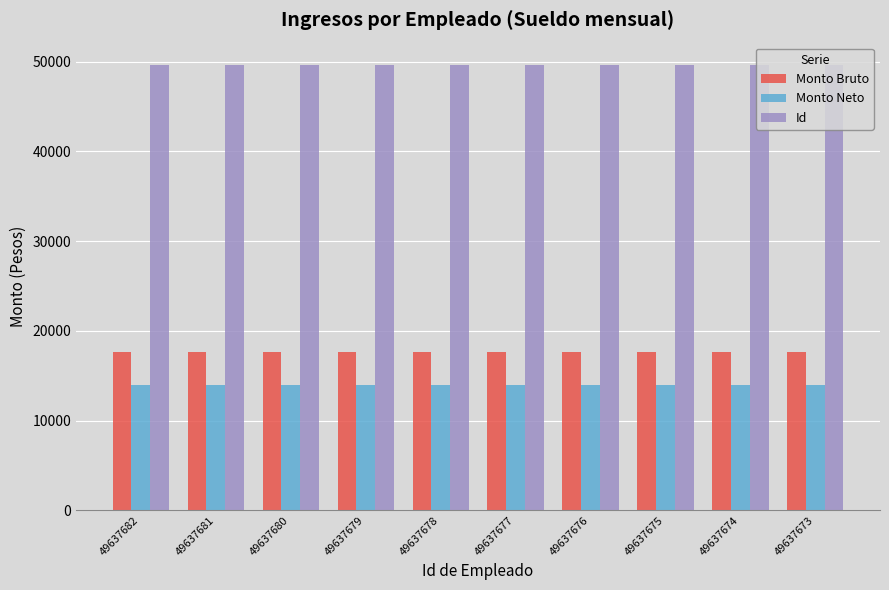

Rank the series by their maximum value, from highest to lowest.

Id, Monto Bruto, Monto Neto